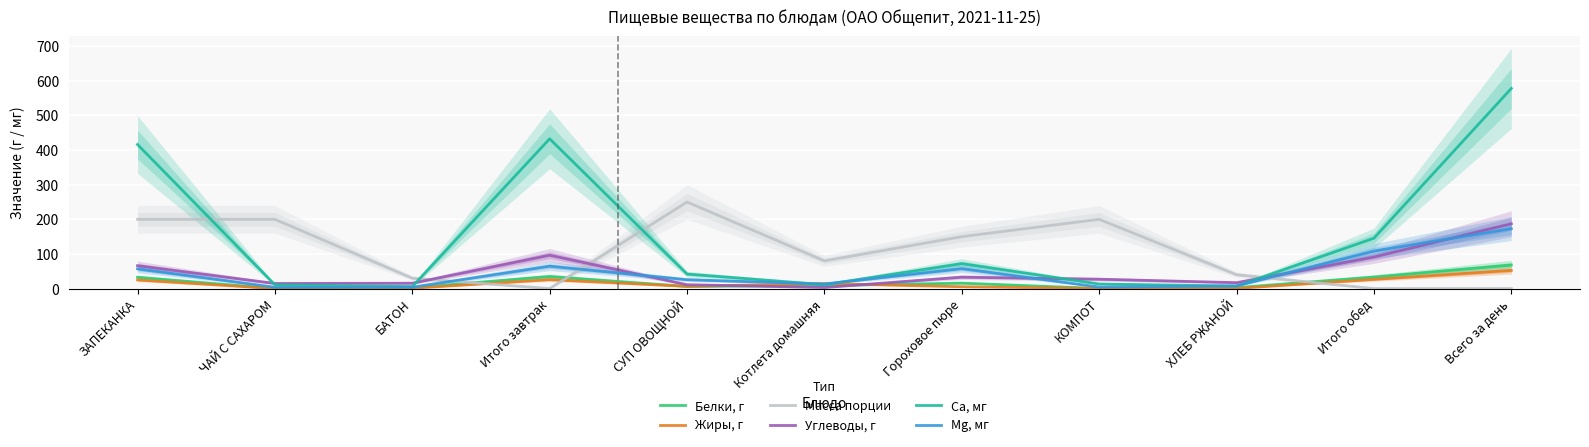

True or false: Углеводы, г has more than 2 points higher than both neighbors.

False